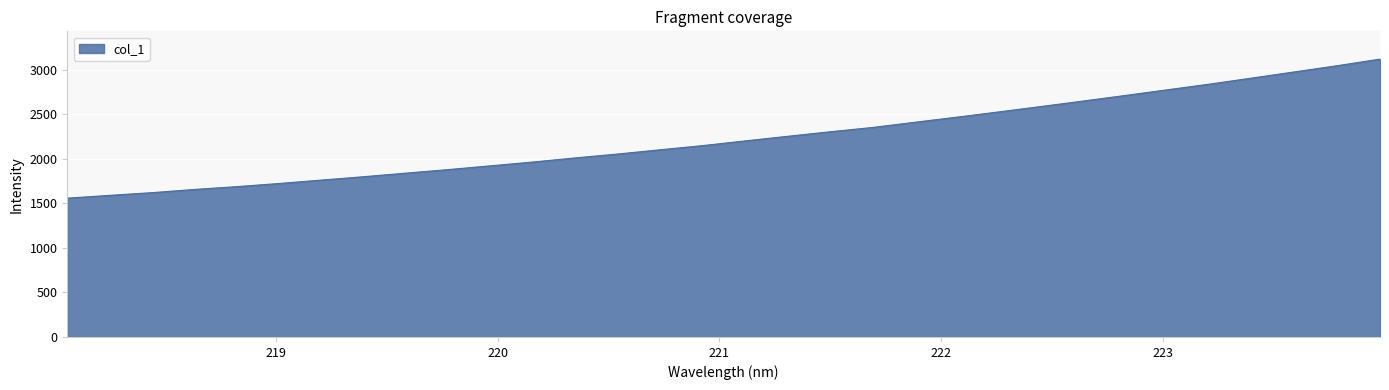

Does the chart display data point markers on the line(s)?

No